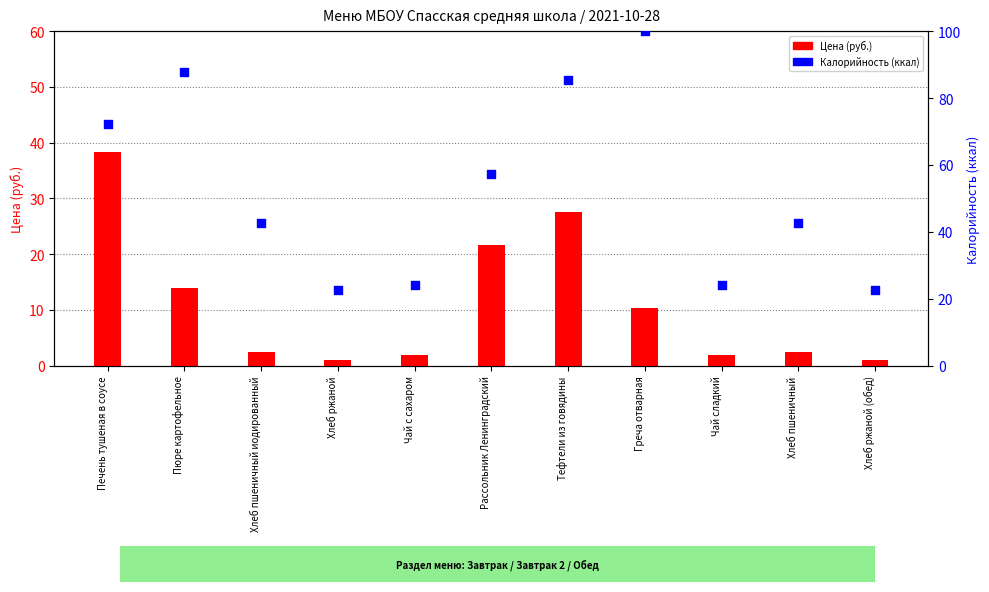

At how many categories does at least one series exceed 2?

11